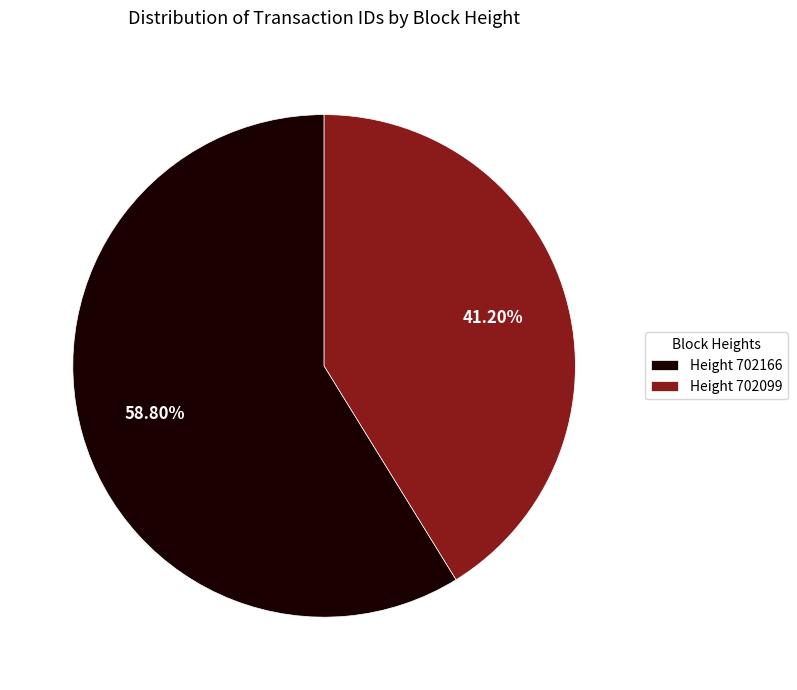

What is the ratio of the value at Height 702099 to the value at Height 702166?

0.7